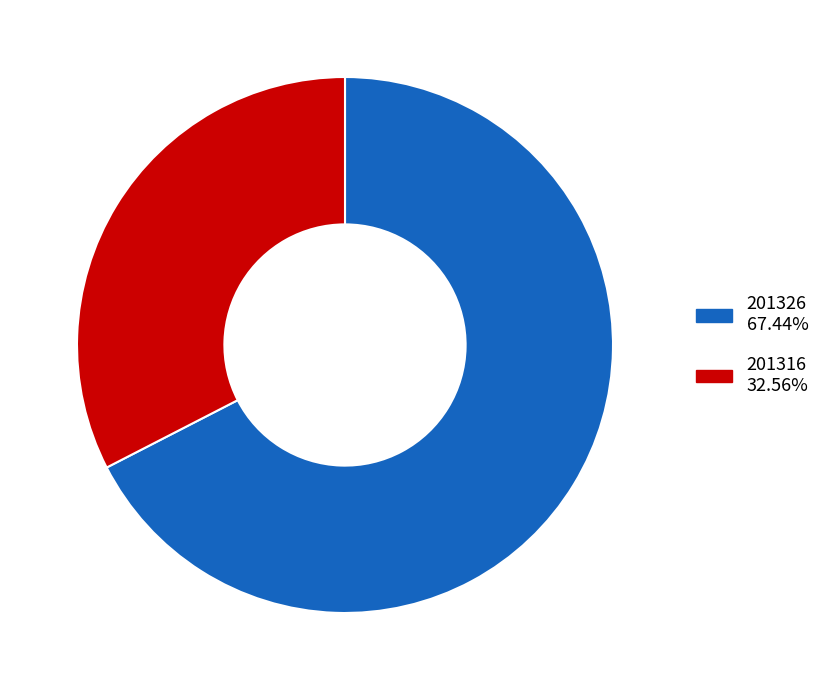

Which has a higher value, 201326 or 201316?

201326